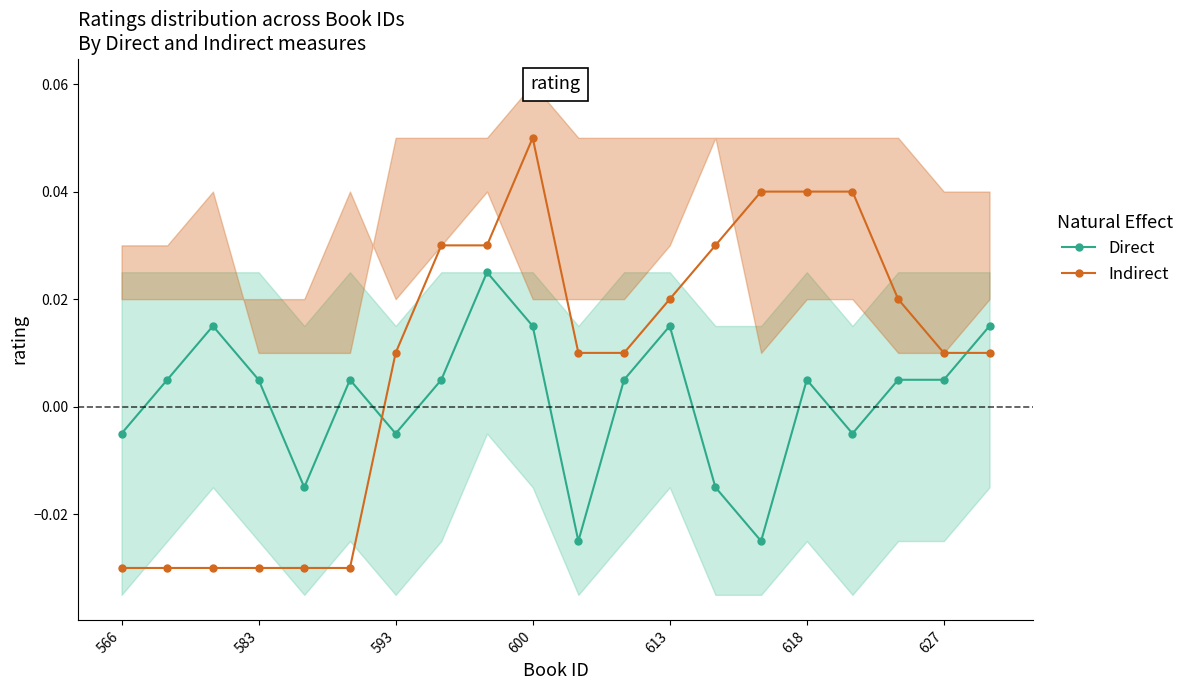

True or false: Direct has more than 0 points higher than both neighbors.

True